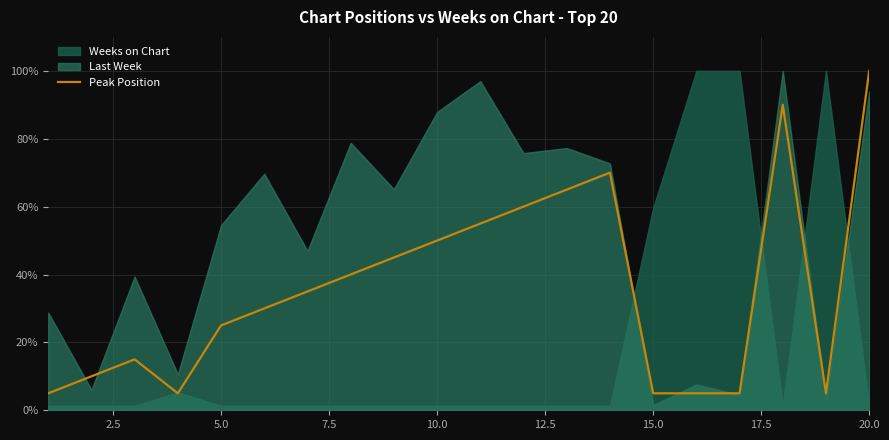

How many lines are shown in the chart?

3